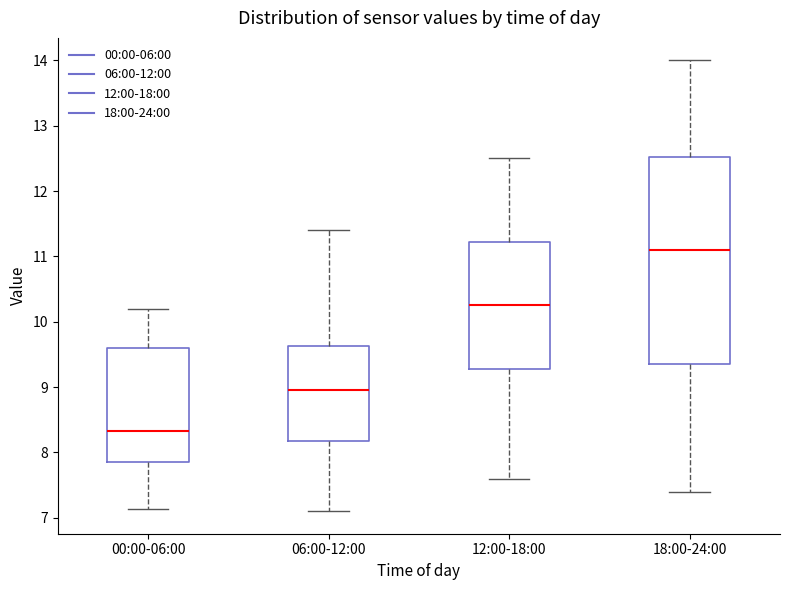

Which box has the highest median line?

18:00-24:00